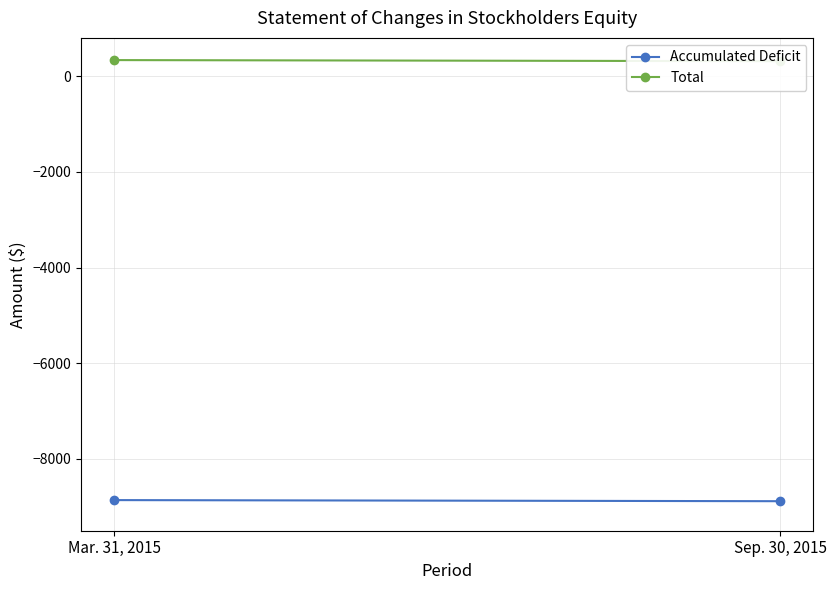

Where is Total nearest to the value 324?

Sep. 30, 2015